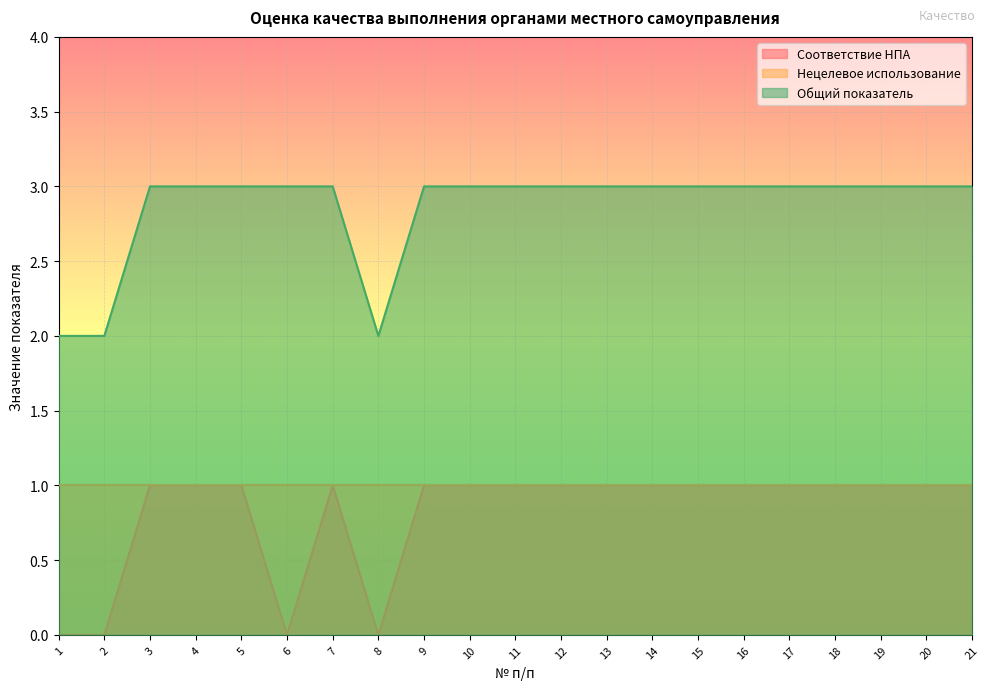

What is the total value across all series at 11?

4